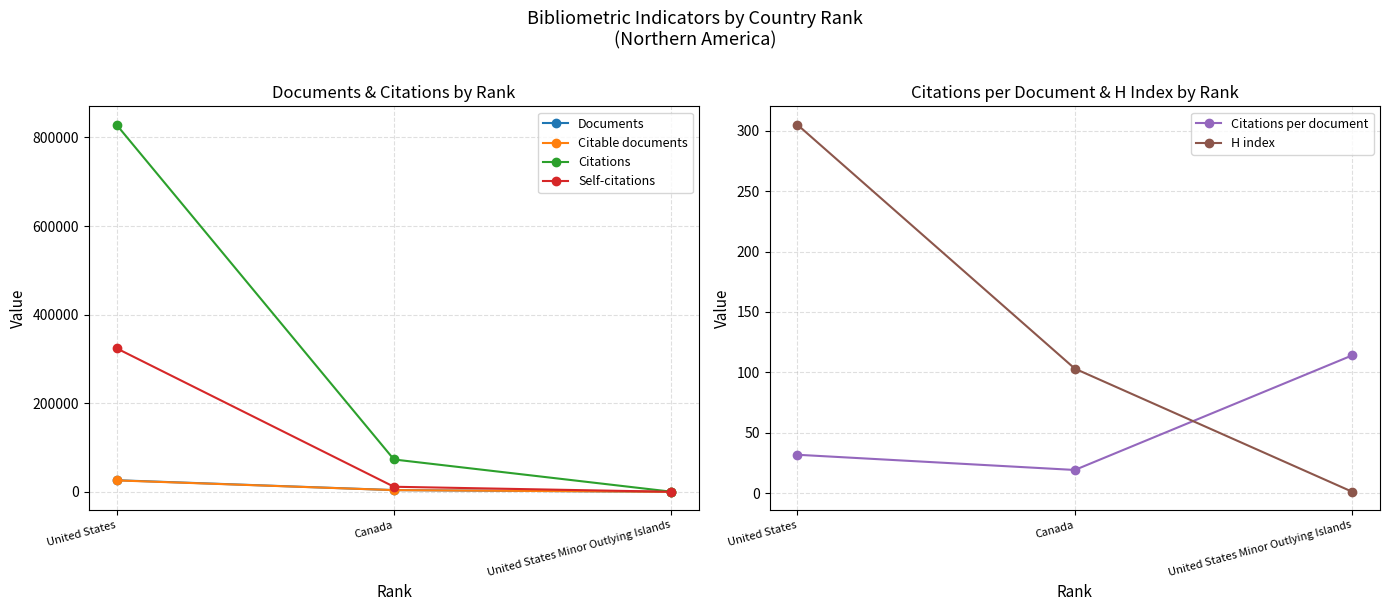

Reading right to left, list all the values displayed in this chart.

Documents: United States Minor Outlying Islands=2.0	Canada=3827.0	United States=26168.0
Citable documents: United States Minor Outlying Islands=2.0	Canada=3757.0	United States=25737.0
Citations: United States Minor Outlying Islands=228.0	Canada=72967.0	United States=828810.0
Self-citations: United States Minor Outlying Islands=0.0	Canada=11373.0	United States=324057.0
Citations per document: United States Minor Outlying Islands=114.0	Canada=19.1	United States=31.7
H index: United States Minor Outlying Islands=1.0	Canada=103.0	United States=305.0